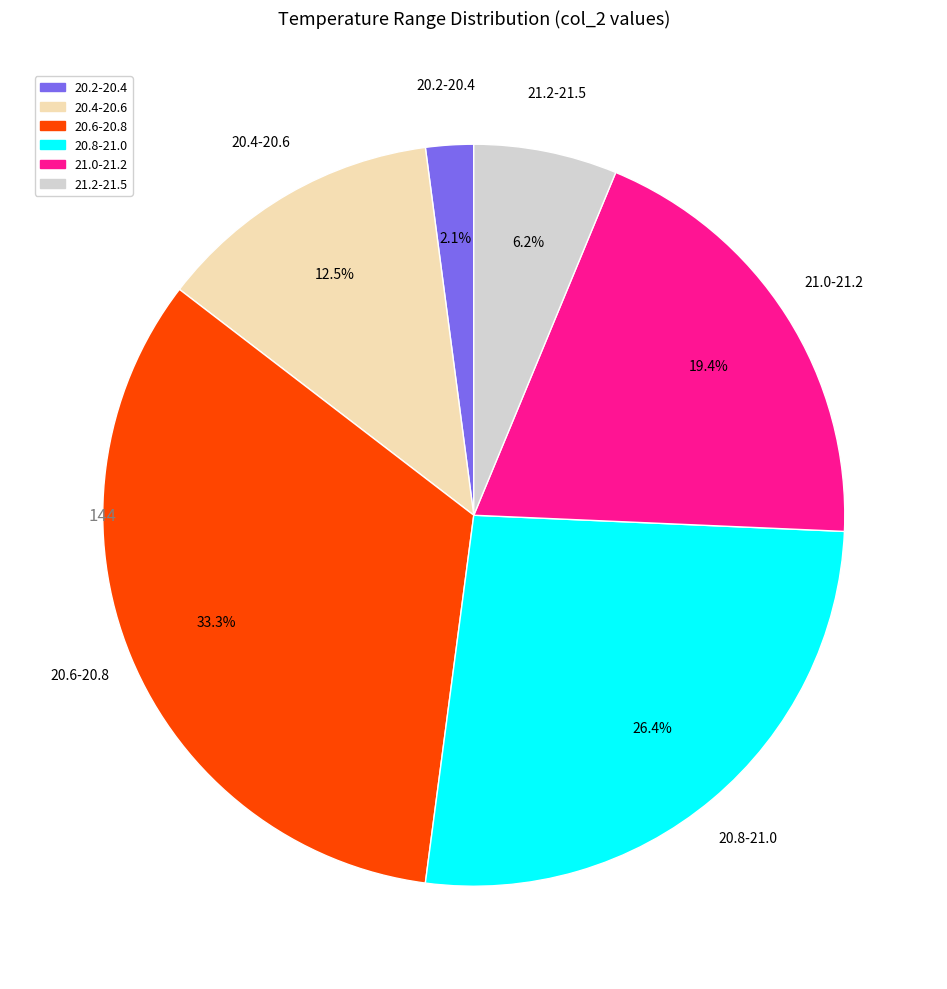

Which slice is the largest?

20.6-20.8